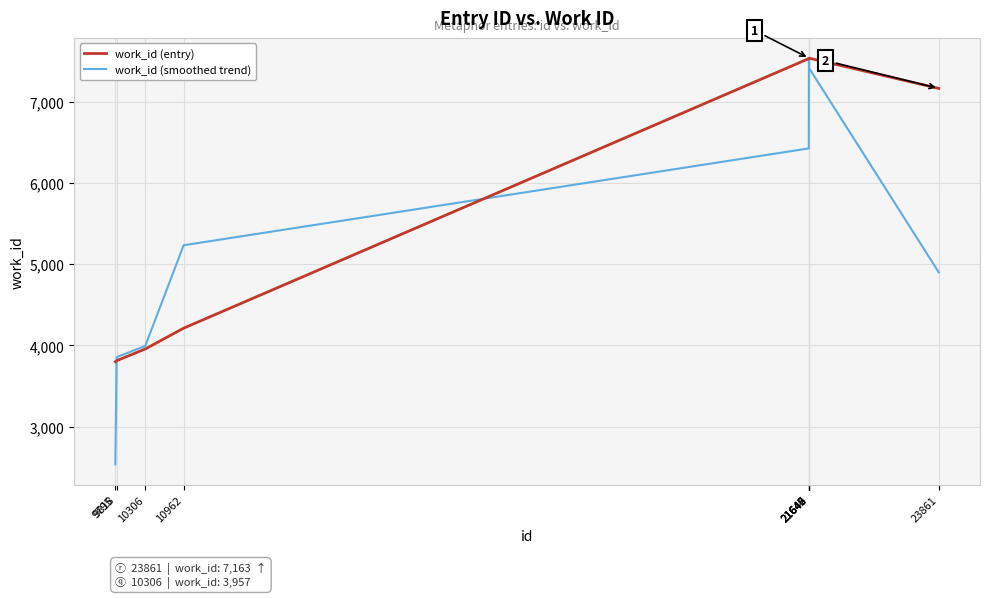

What is the difference between the maximum and minimum values in the work_id (entry) series?

3735.0